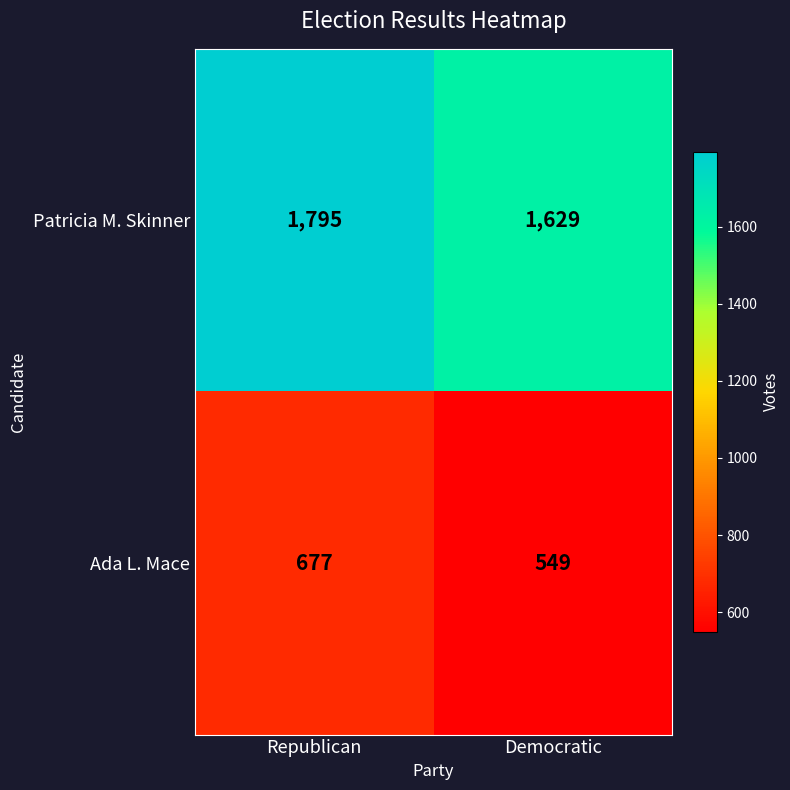

What is the sum of the Patricia M. Skinner values at Republican and Democratic?

3424